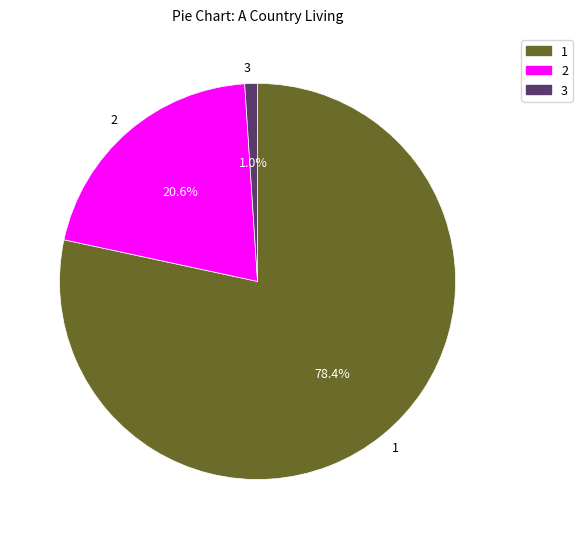

Rank the categories by value from lowest to highest.

3, 2, 1